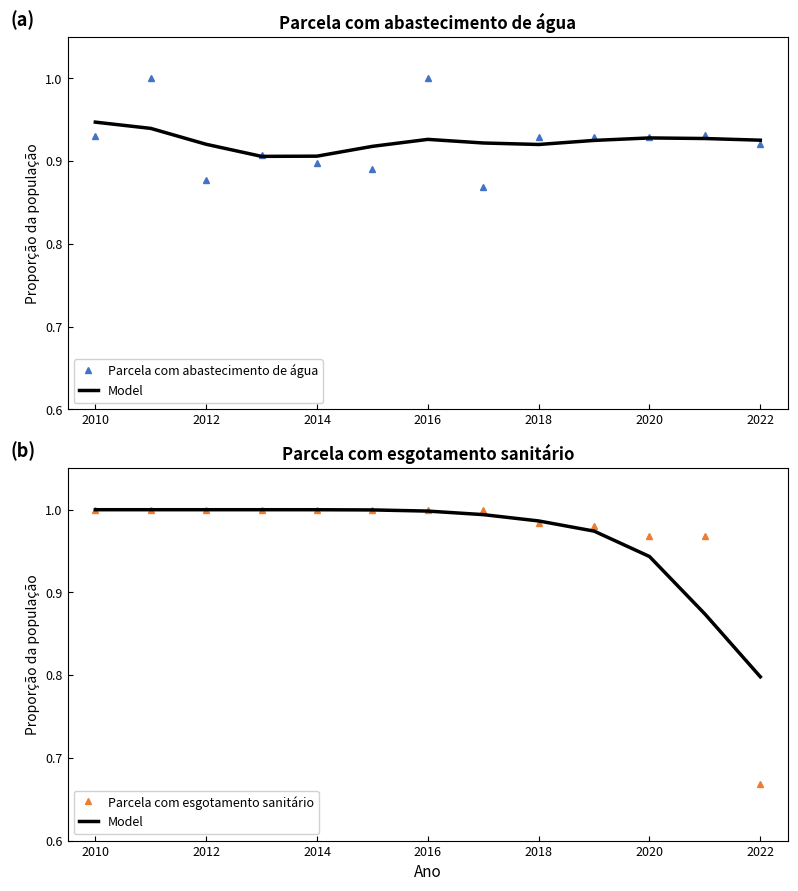

Which series ends up on top after the final intersection of Model and Parcela com esgotamento sanitário?

Model